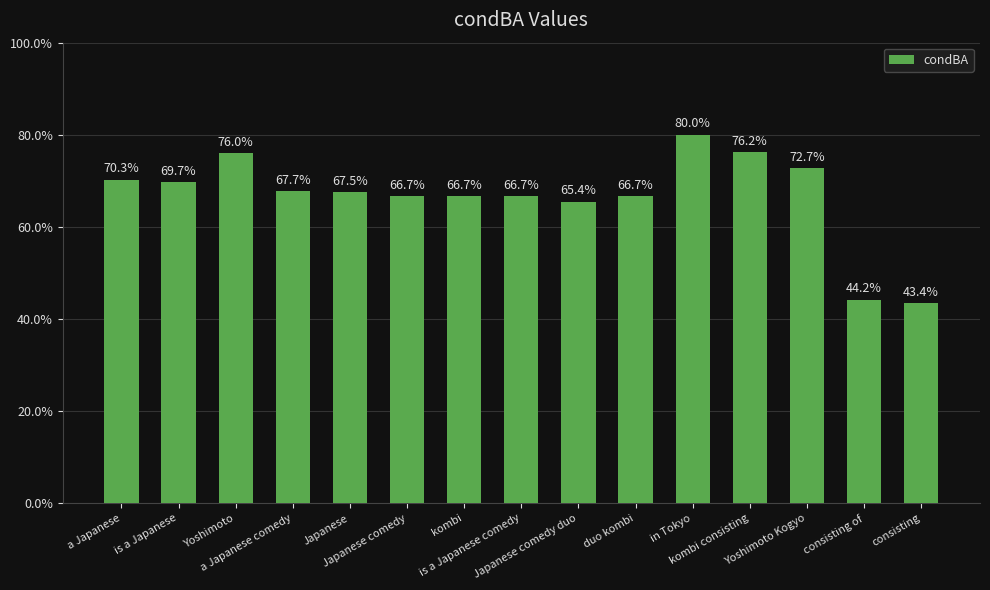

Does the chart contain any negative values?

No